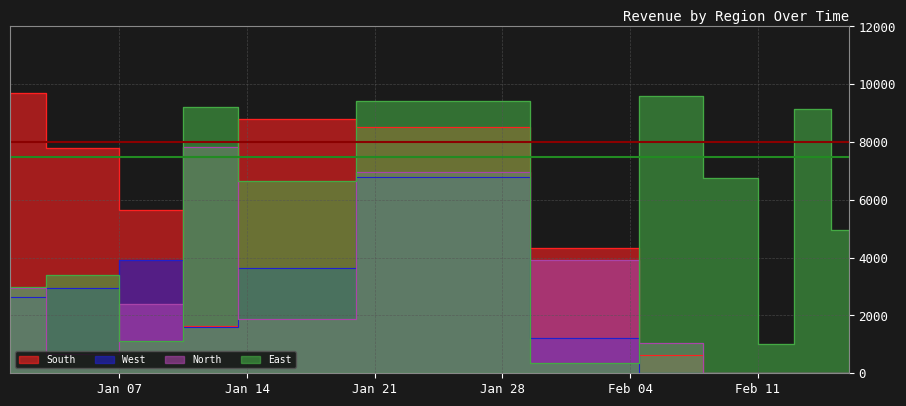

Which series ends up on top after the final intersection of East and South?

East